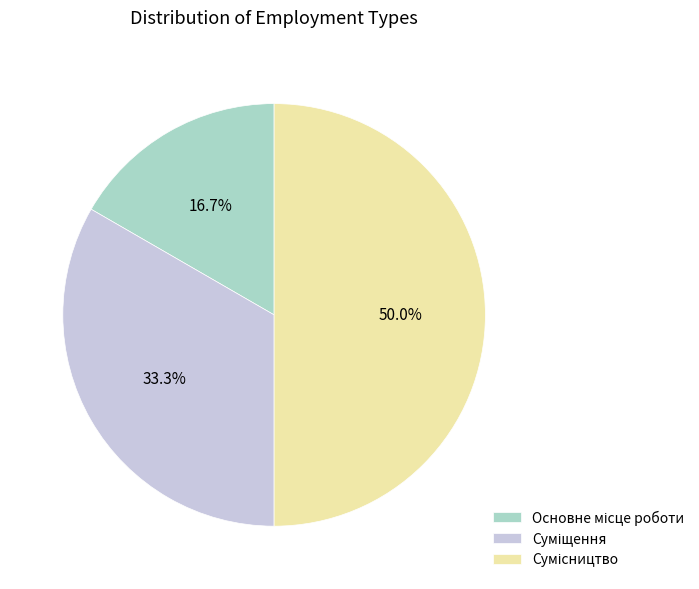

How much of the chart is everything except Сумісництво?

50.0%